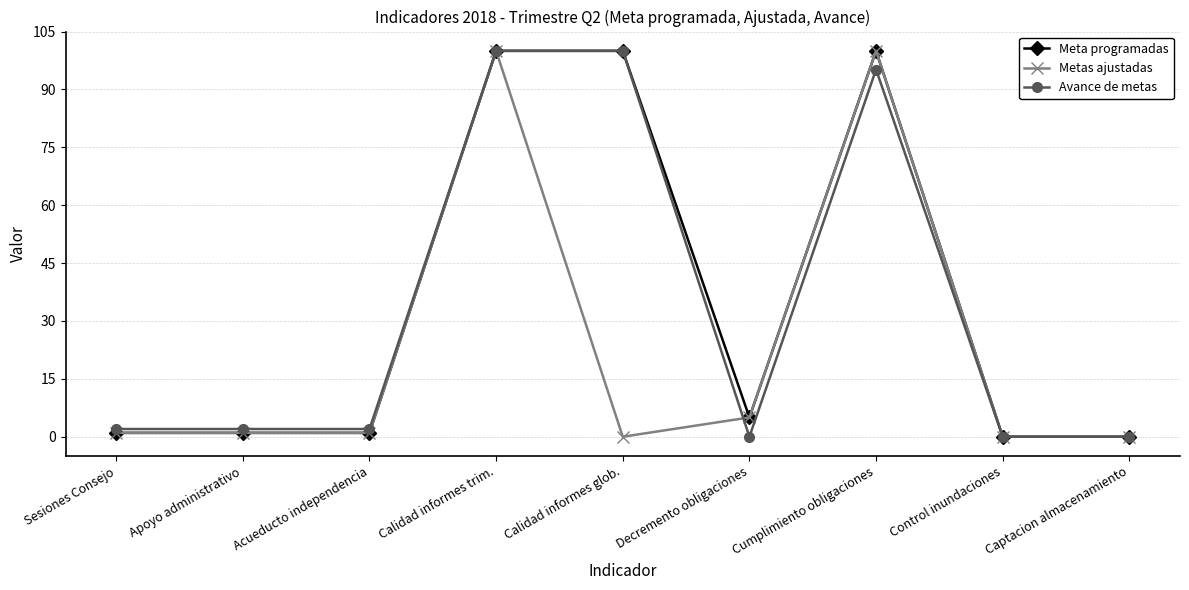

Which series changed the most between Calidad informes glob. and Decremento obligaciones?

Avance de metas